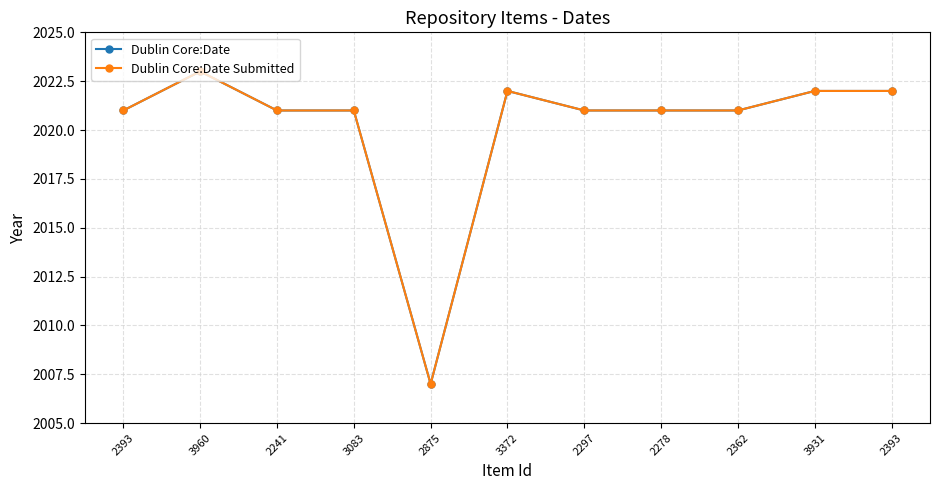

Is it true that Dublin Core:Date equals 1237 at 2362?

False